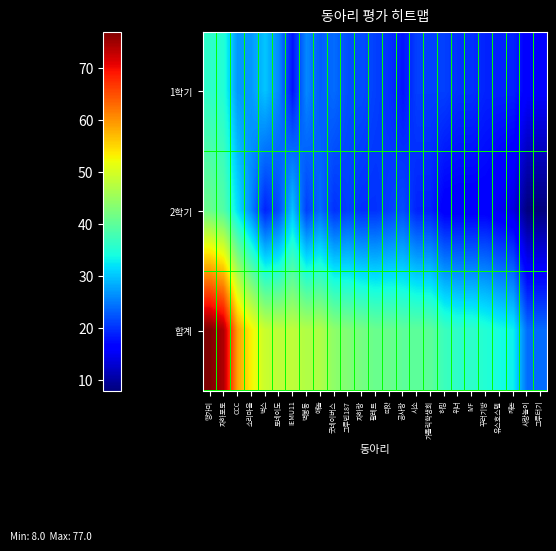

Which has a higher value, 벽봉동 or 팔레트?

벽봉동